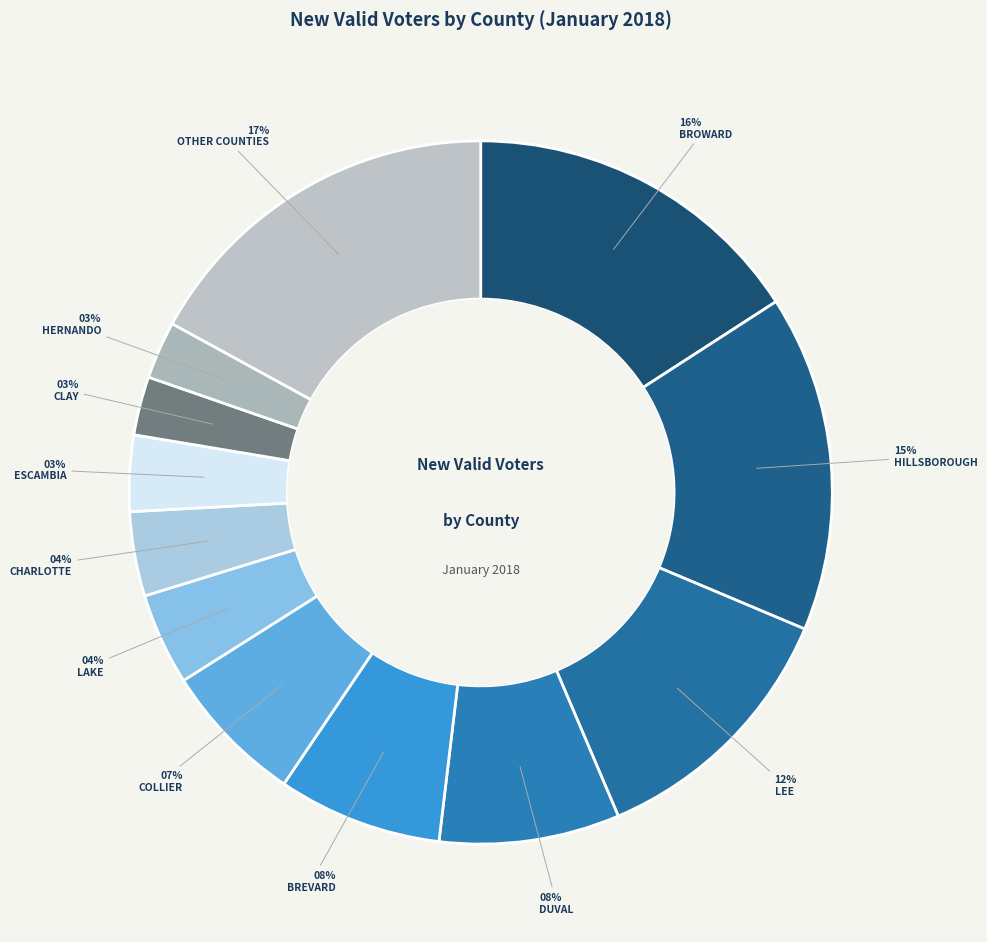

What is the largest slice in the pie chart?

OTHER COUNTIES